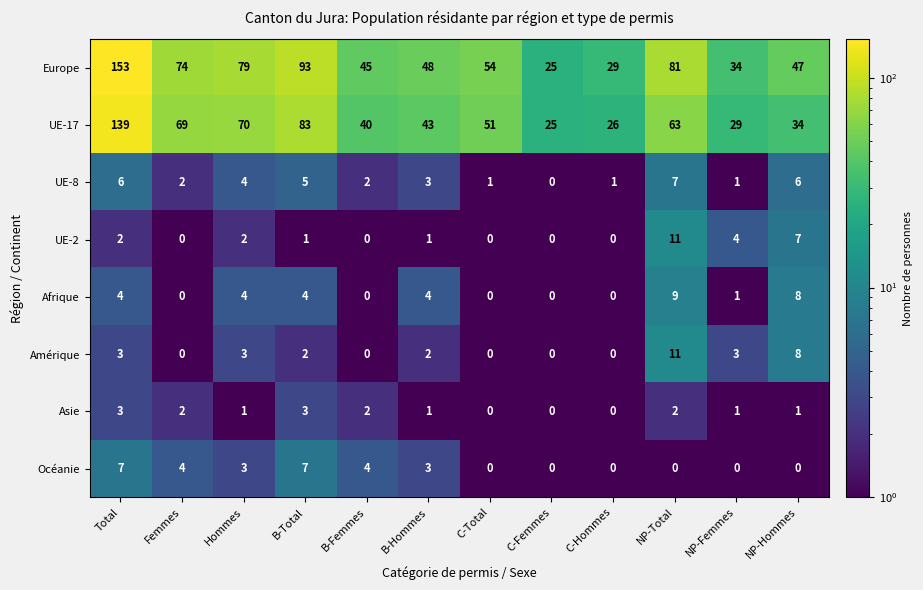

What is the difference between the Europe values at B-Hommes and B-Femmes?

3